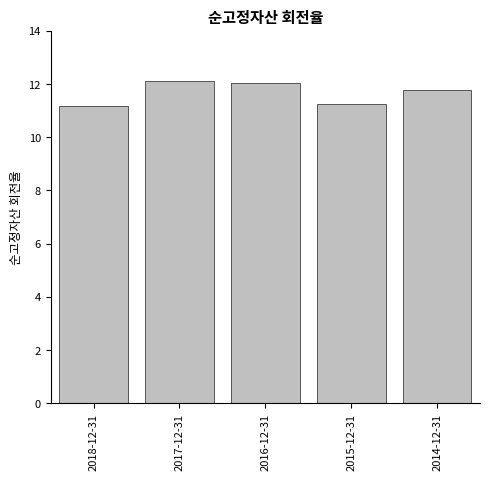

What is the change in value from 2016-12-31 to 2015-12-31?

-0.8